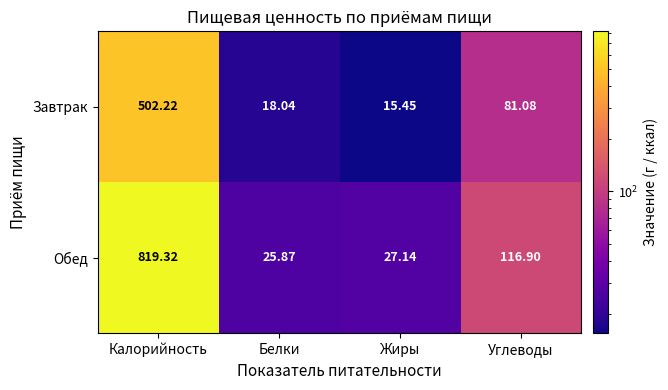

How many series are shown in this chart?

2